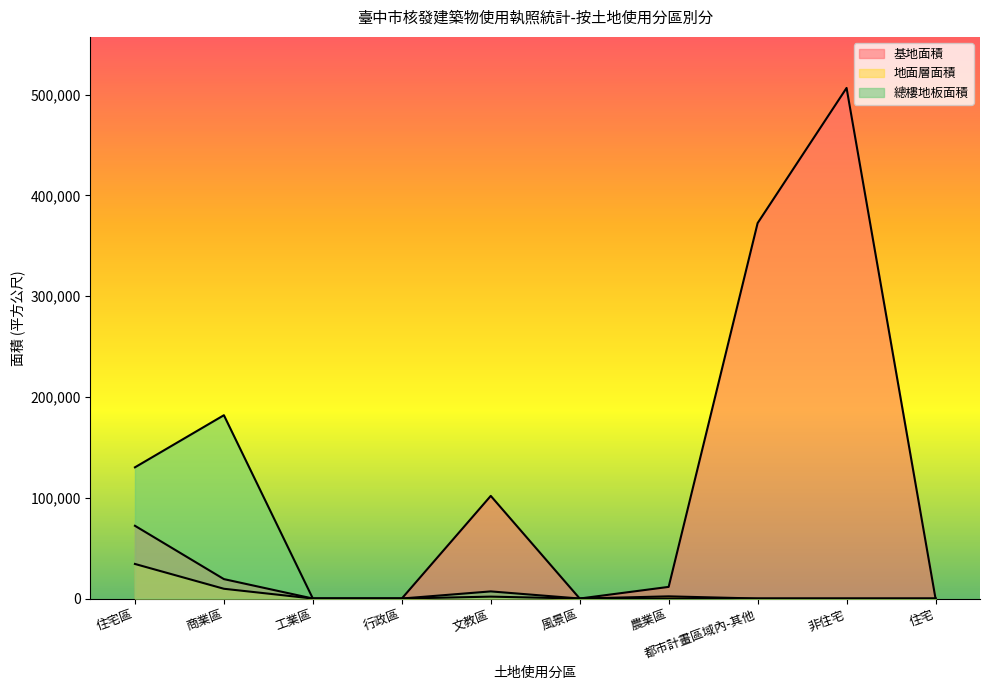

Which series has the widest spread of values?

基地面積